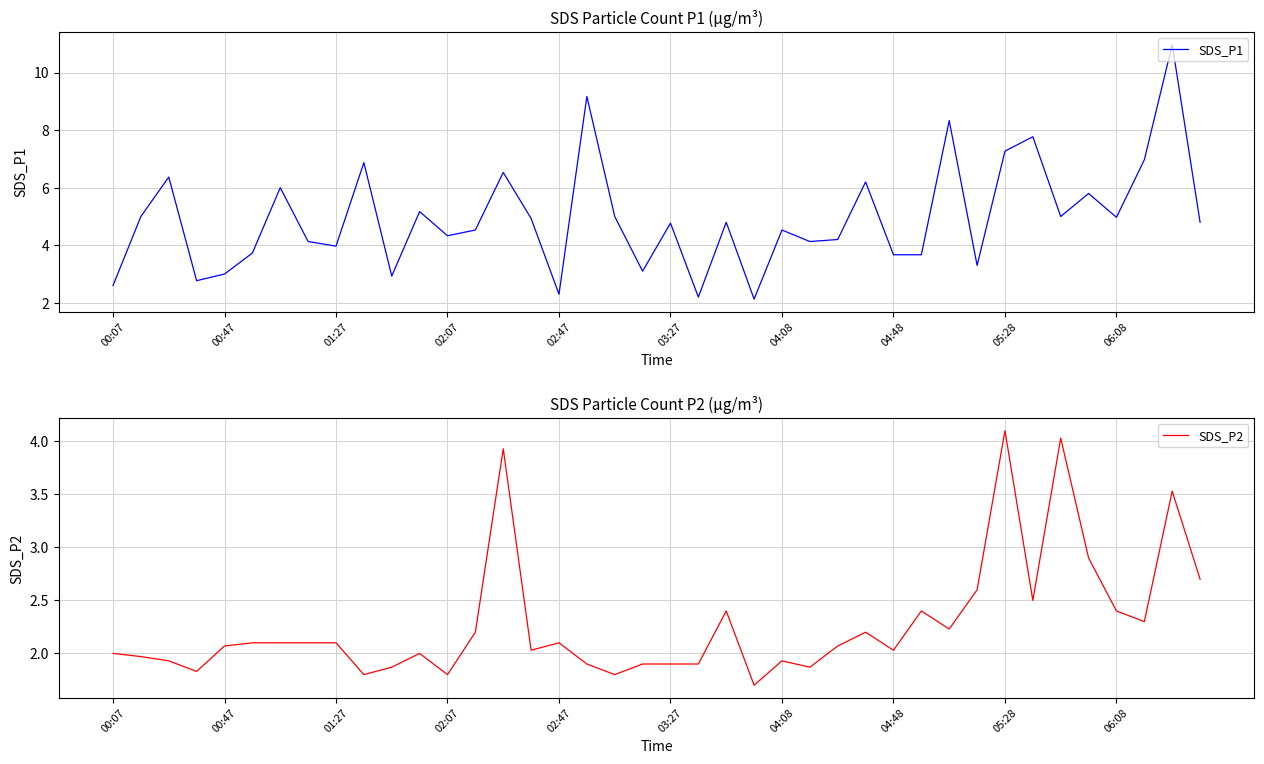

What is the sum of all SDS_P2 values?

91.2